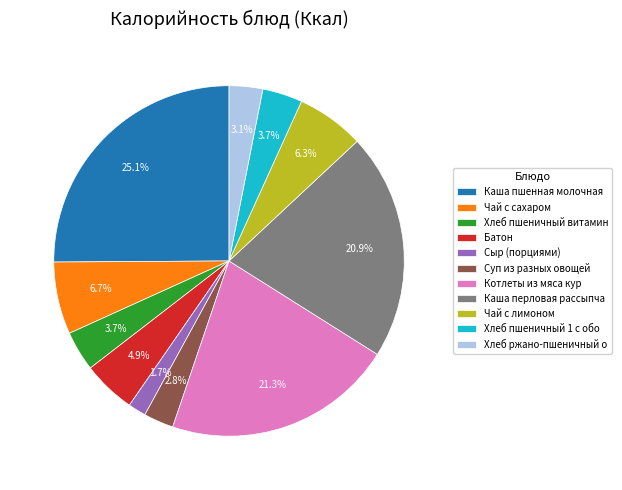

Is it true that Котлеты из мяса кур is 21% of the pie?

True